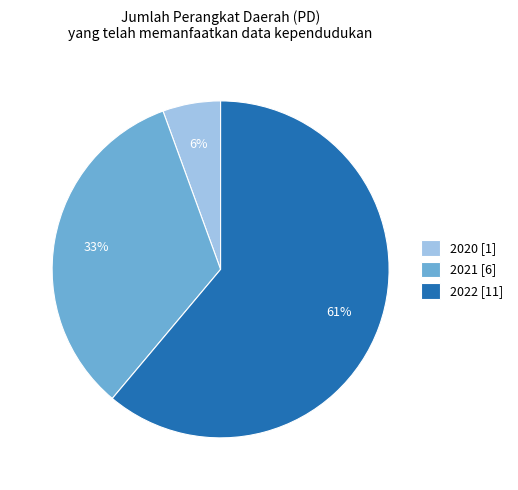

Does any single category account for the majority?

Yes